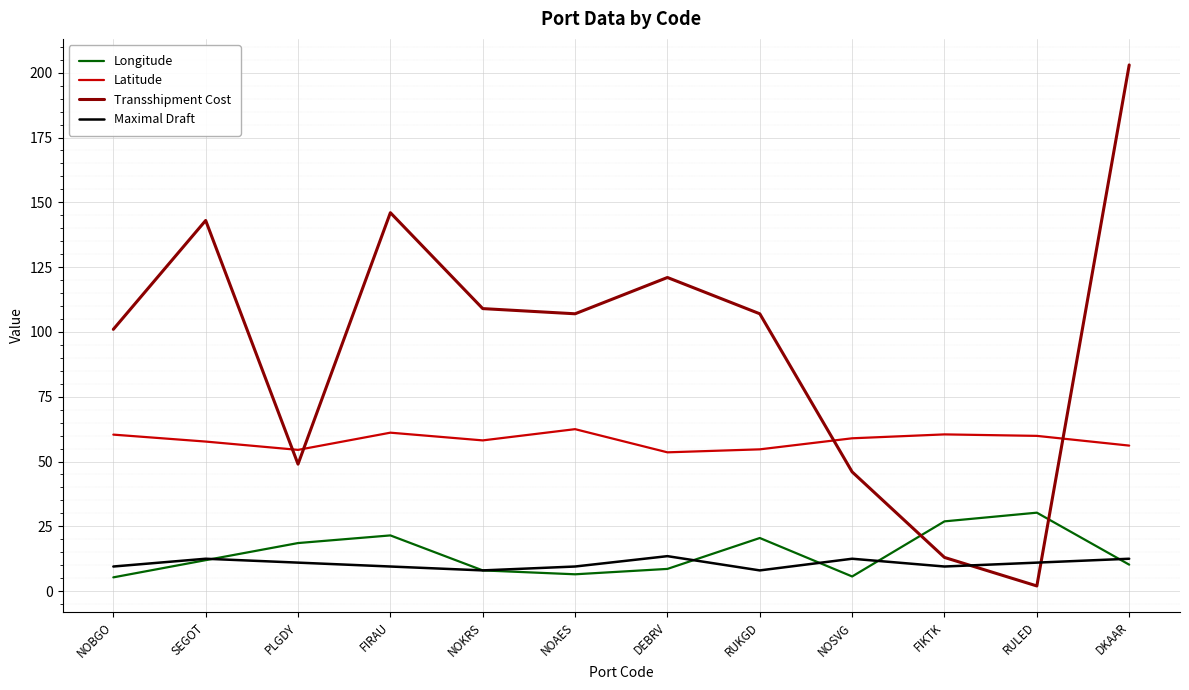

How many intersections are there between Longitude and Transshipment Cost?

2